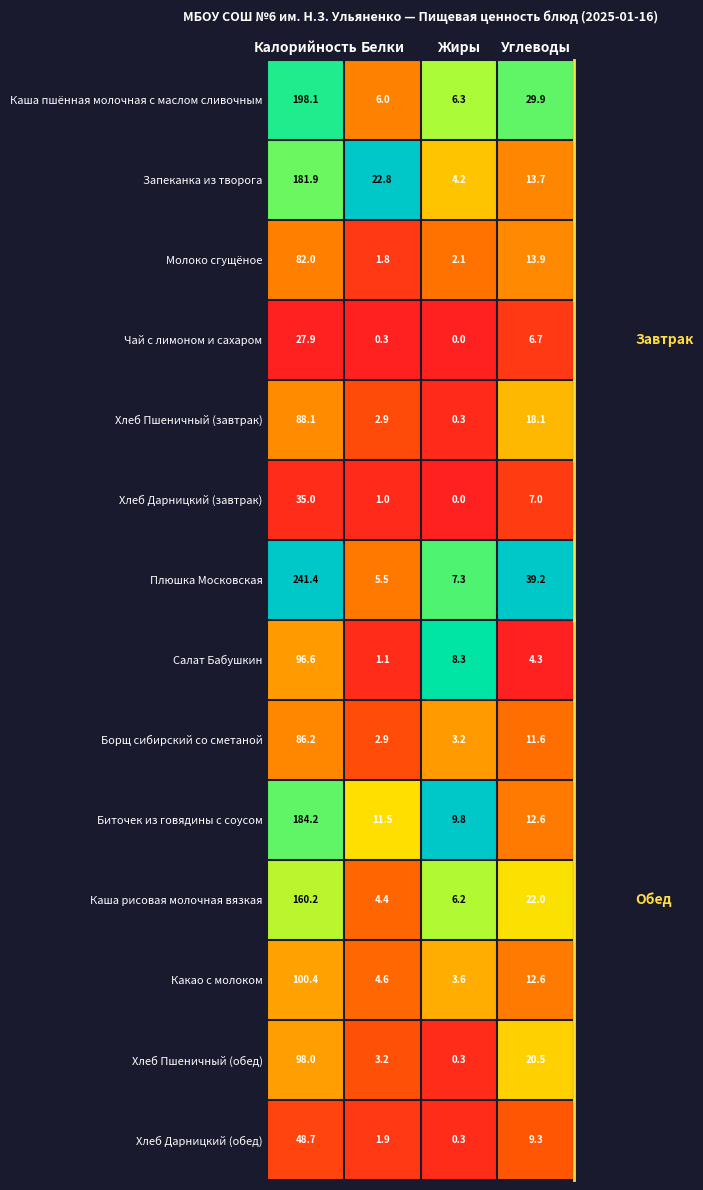

What is the approximate value of Салат Бабушкин at Жиры?

8.3